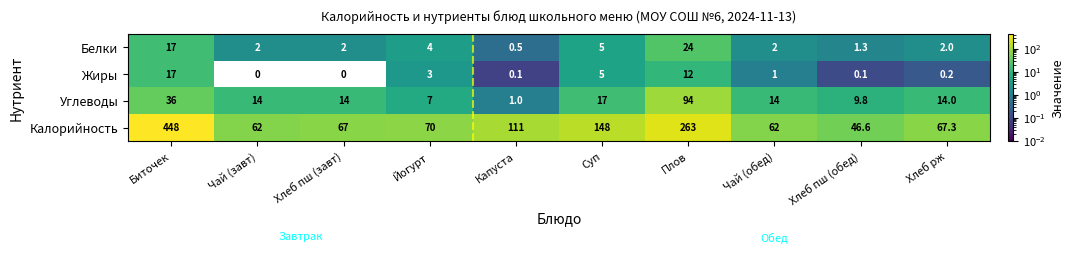

Count the number of categories in the chart.

10